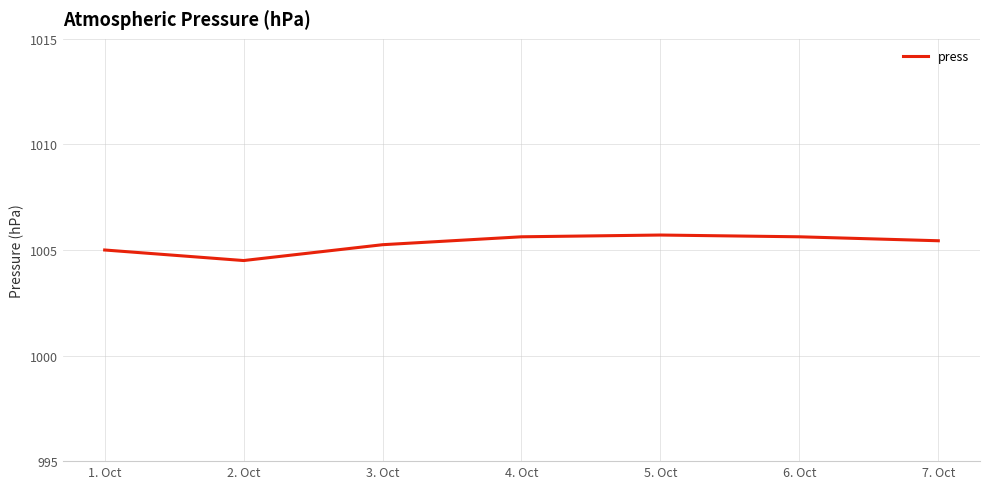

What is the difference between the maximum and minimum values?

1.2